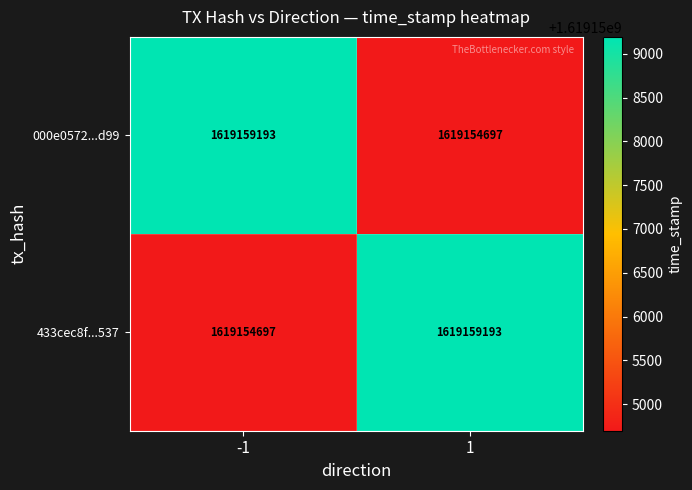

Is it true that 433cec8f...537 equals 560637904 at -1?

False